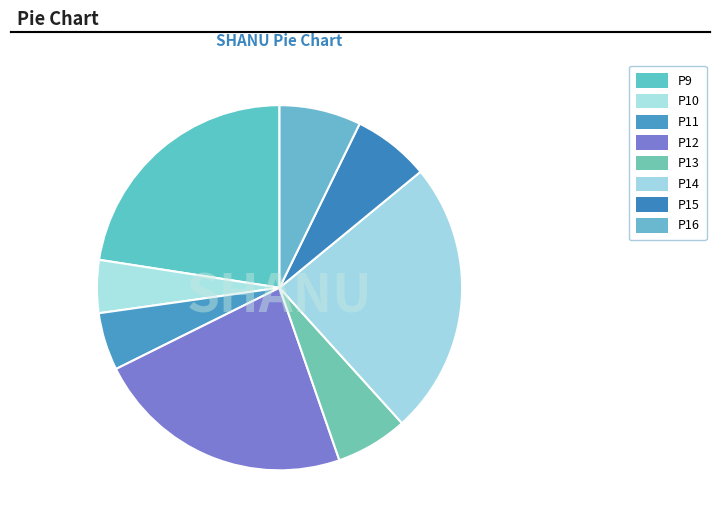

To the nearest percent, what is the difference between the P11 and P9 slice percentages?

17%